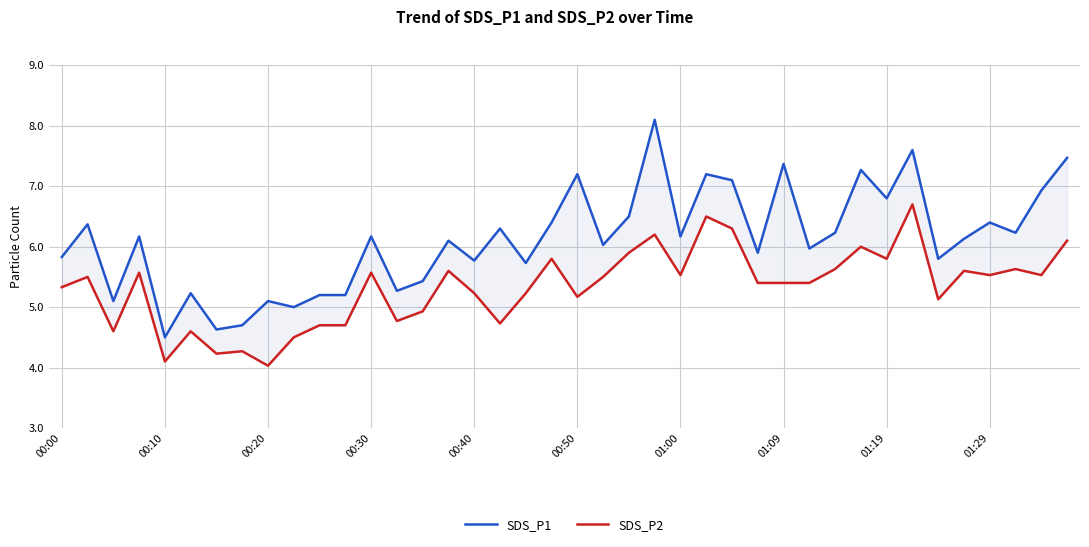

What is the difference between the maximum and minimum values in the SDS_P2 series?

2.7